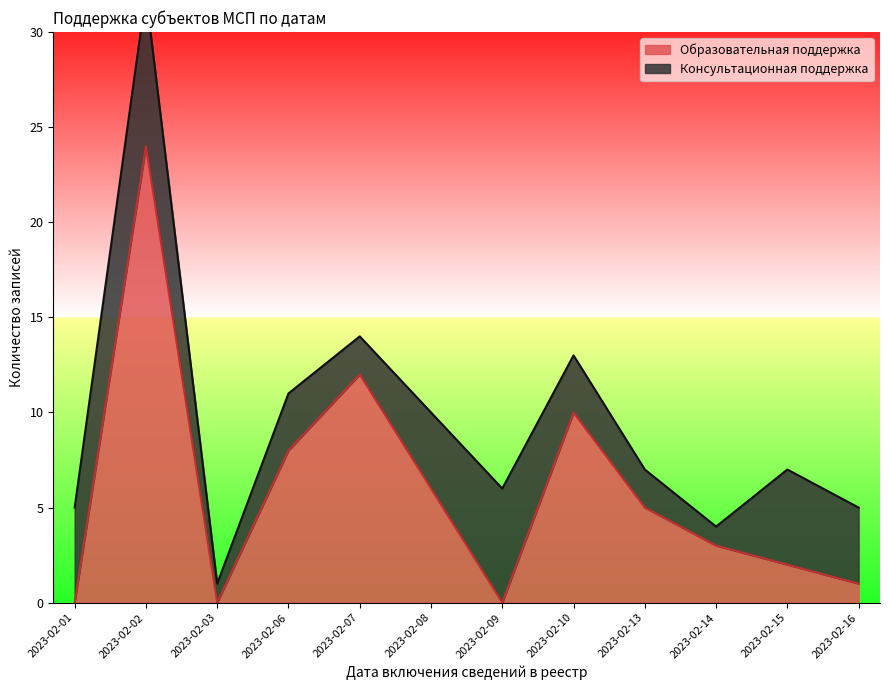

True or false: there are more than 1 points higher than both neighbors.

True